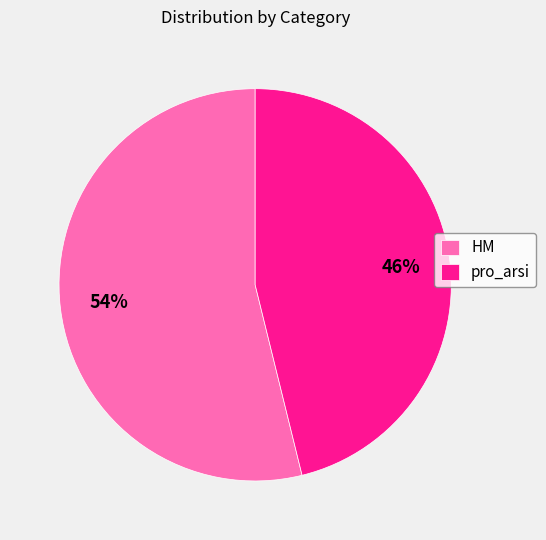

To the nearest percent, what percentage of the pie is HM?

54%